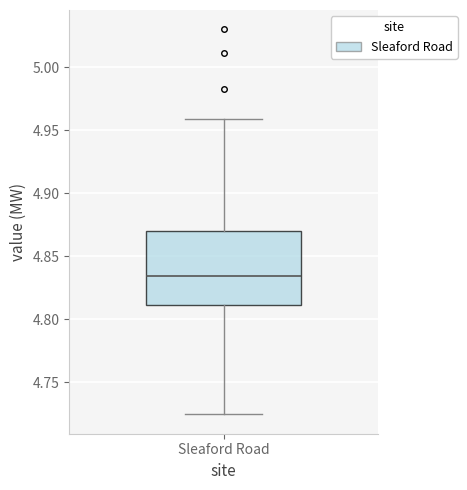

Transcribe this box plot: give where the median line is, the range the box spans, and where the two whiskers end, as read against the y-axis. The values are not printed on the chart, so give them approximately, as read against the axis.

median 4.835, box 4.810 to 4.870, whiskers 4.725 to 4.960